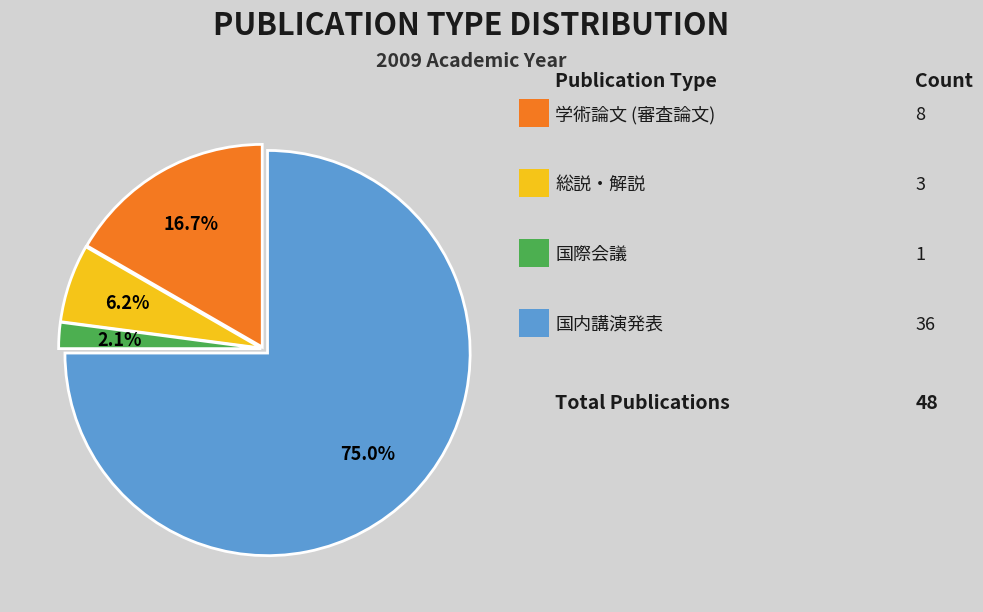

Is there a majority slice in this chart?

Yes